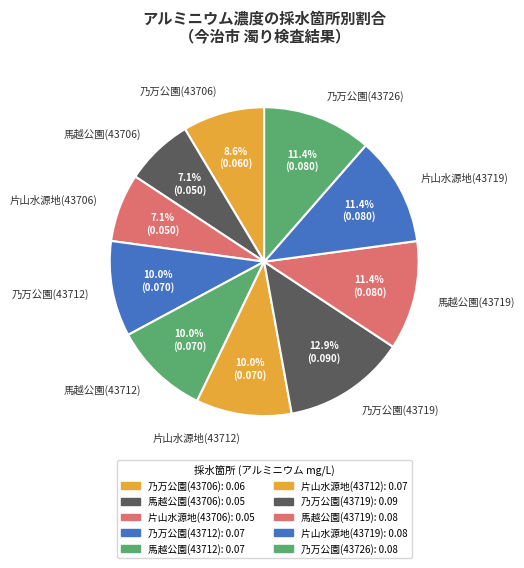

Count the number of slices in the pie.

10